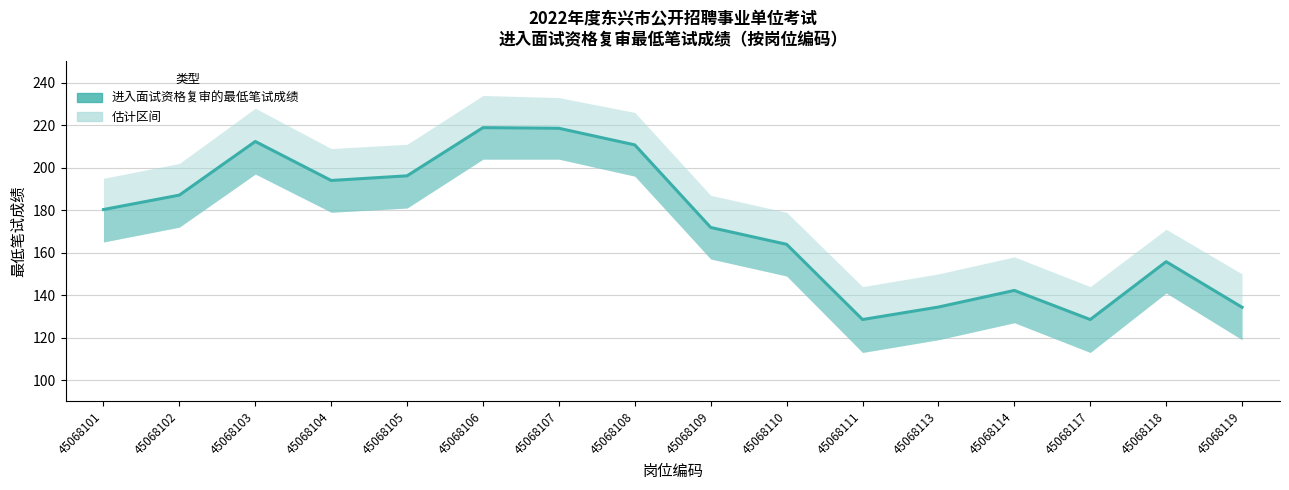

How many lines are shown in the chart?

1